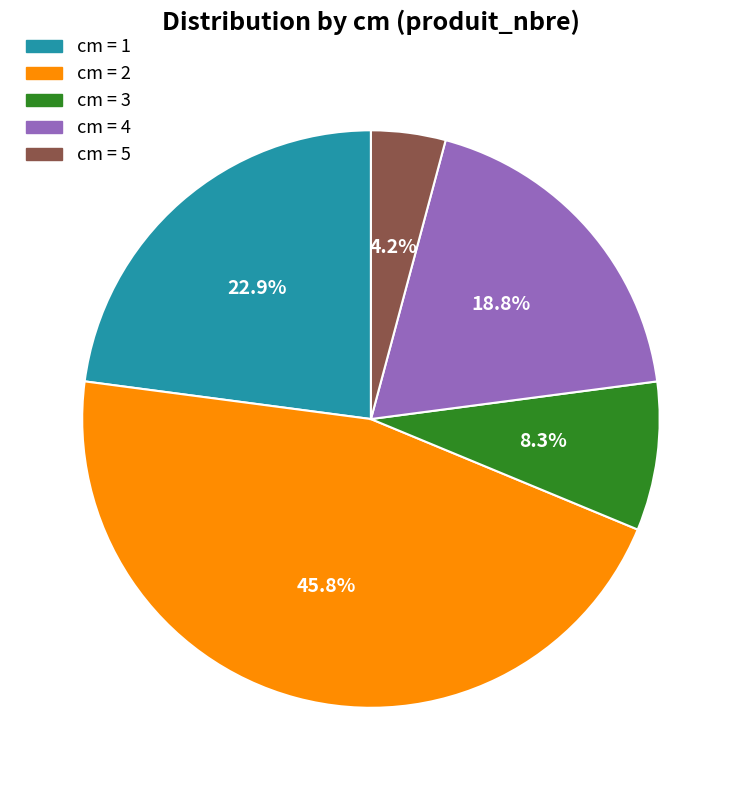

Is there any slice that represents more than half of the pie?

No